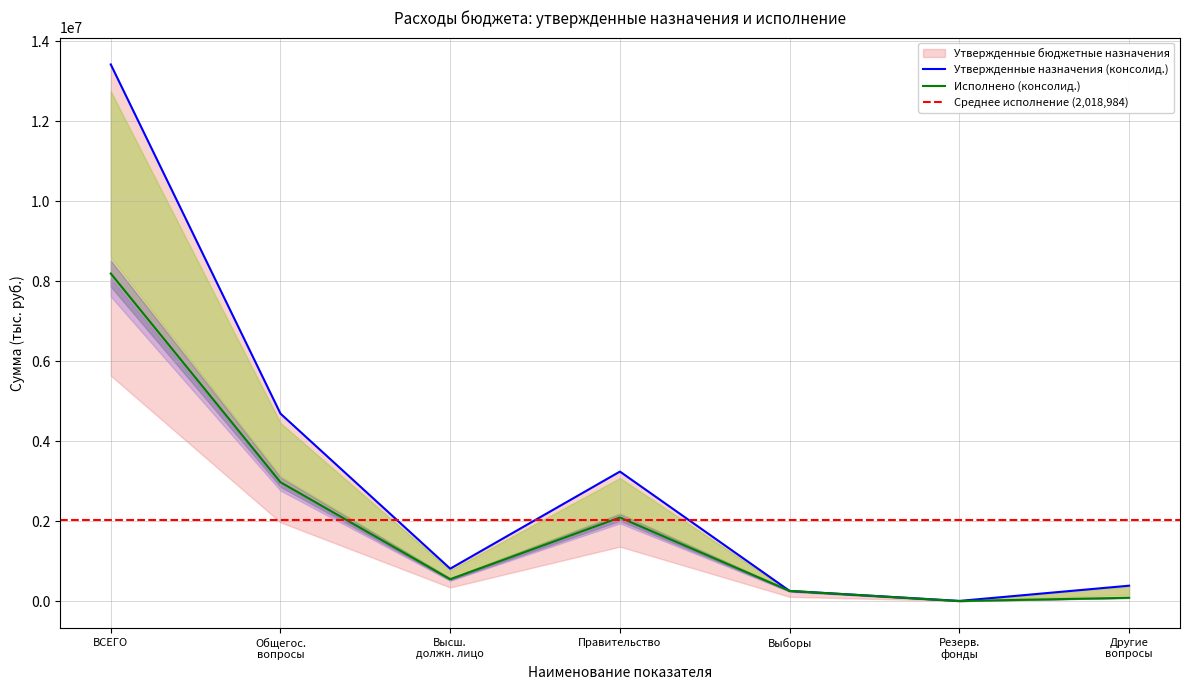

Read the Исполнено (консолид.) value at ВСЕГО.

8190790.5